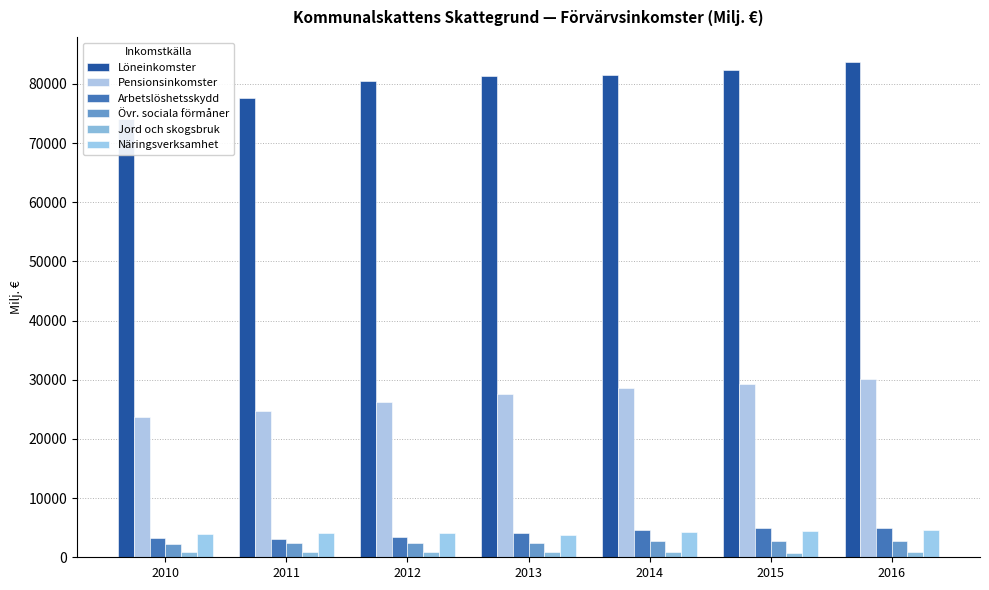

At 2011, list the series in order from largest to smallest.

Löneinkomster, Pensionsinkomster, Näringsverksamhet, Arbetslöshetsskydd, Övr. sociala förmåner, Jord och skogsbruk